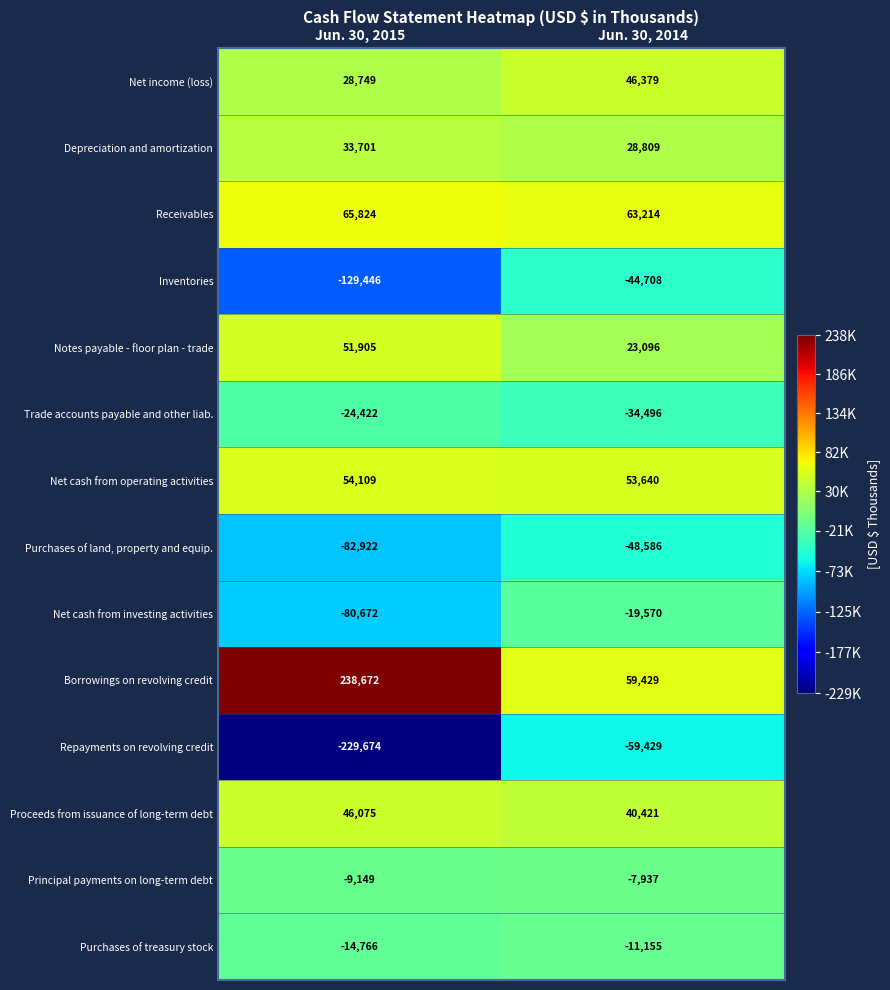

Reading left to right, extract all data points from this chart.

Net income (loss): Jun. 30, 2015=28749	Jun. 30, 2014=46379
Depreciation and amortization: Jun. 30, 2015=33701	Jun. 30, 2014=28809
Receivables: Jun. 30, 2015=65824	Jun. 30, 2014=63214
Inventories: Jun. 30, 2015=-129446	Jun. 30, 2014=-44708
Notes payable - floor plan - trade: Jun. 30, 2015=51905	Jun. 30, 2014=23096
Trade accounts payable and other liab.: Jun. 30, 2015=-24422	Jun. 30, 2014=-34496
Net cash from operating activities: Jun. 30, 2015=54109	Jun. 30, 2014=53640
Purchases of land, property and equip.: Jun. 30, 2015=-82922	Jun. 30, 2014=-48586
Net cash from investing activities: Jun. 30, 2015=-80672	Jun. 30, 2014=-19570
Borrowings on revolving credit: Jun. 30, 2015=238672	Jun. 30, 2014=59429
Repayments on revolving credit: Jun. 30, 2015=-229674	Jun. 30, 2014=-59429
Proceeds from issuance of long-term debt: Jun. 30, 2015=46075	Jun. 30, 2014=40421
Principal payments on long-term debt: Jun. 30, 2015=-9149	Jun. 30, 2014=-7937
Purchases of treasury stock: Jun. 30, 2015=-14766	Jun. 30, 2014=-11155